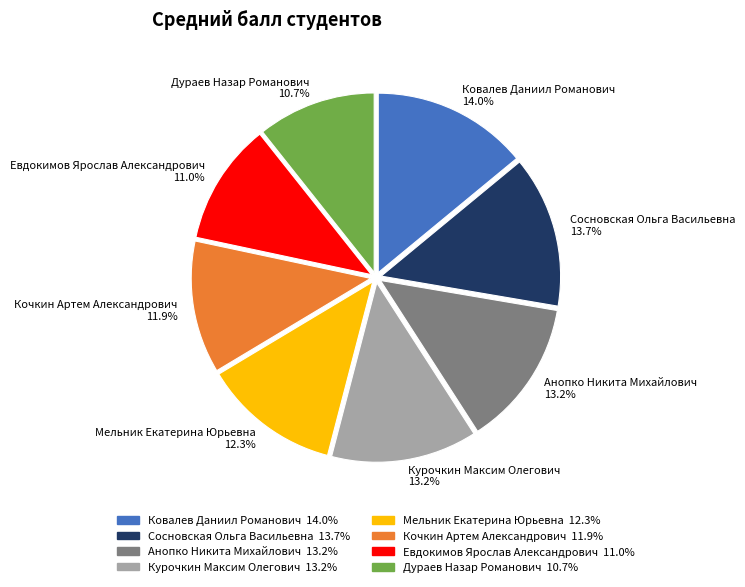

What is the ratio of the value at Анопко Никита Михайлович to the value at Ковалев Даниил Романович?

0.9